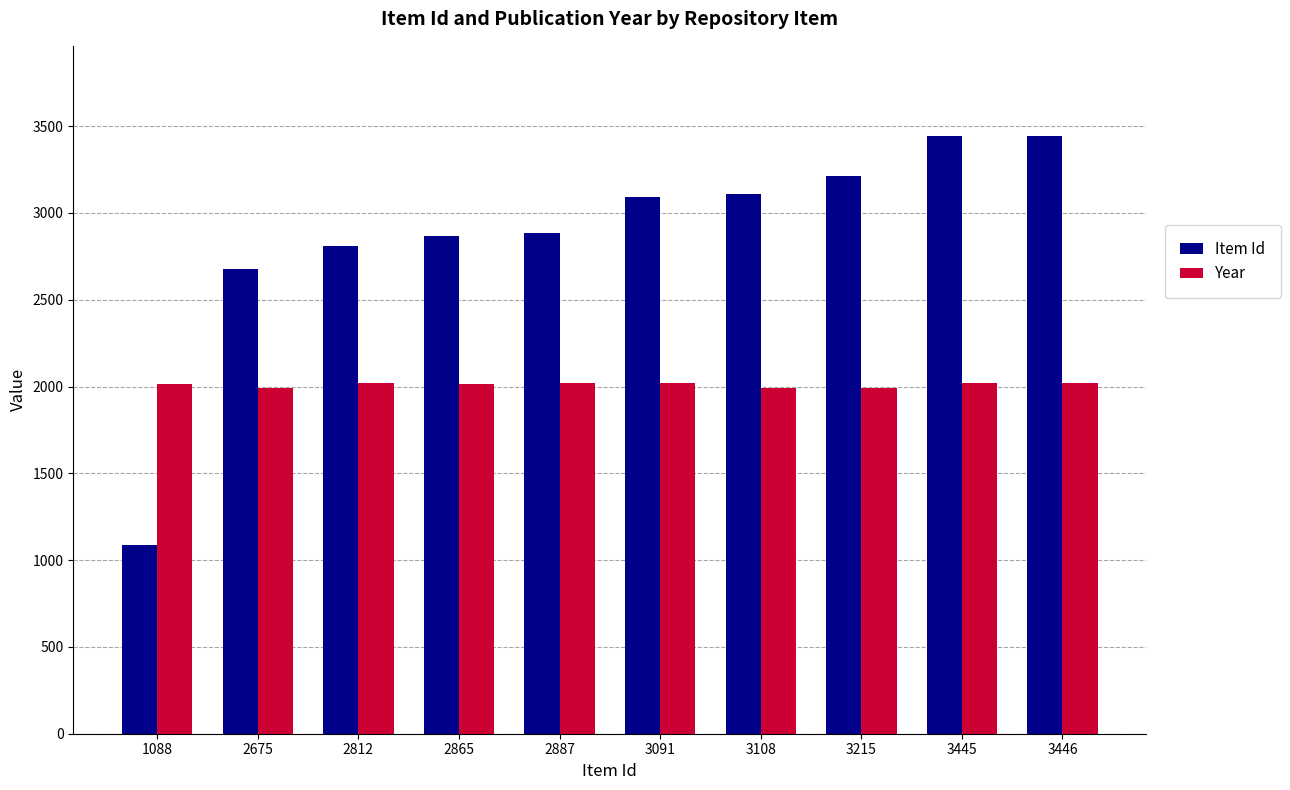

True or false: Year has a value of 1295 at 3215.

False